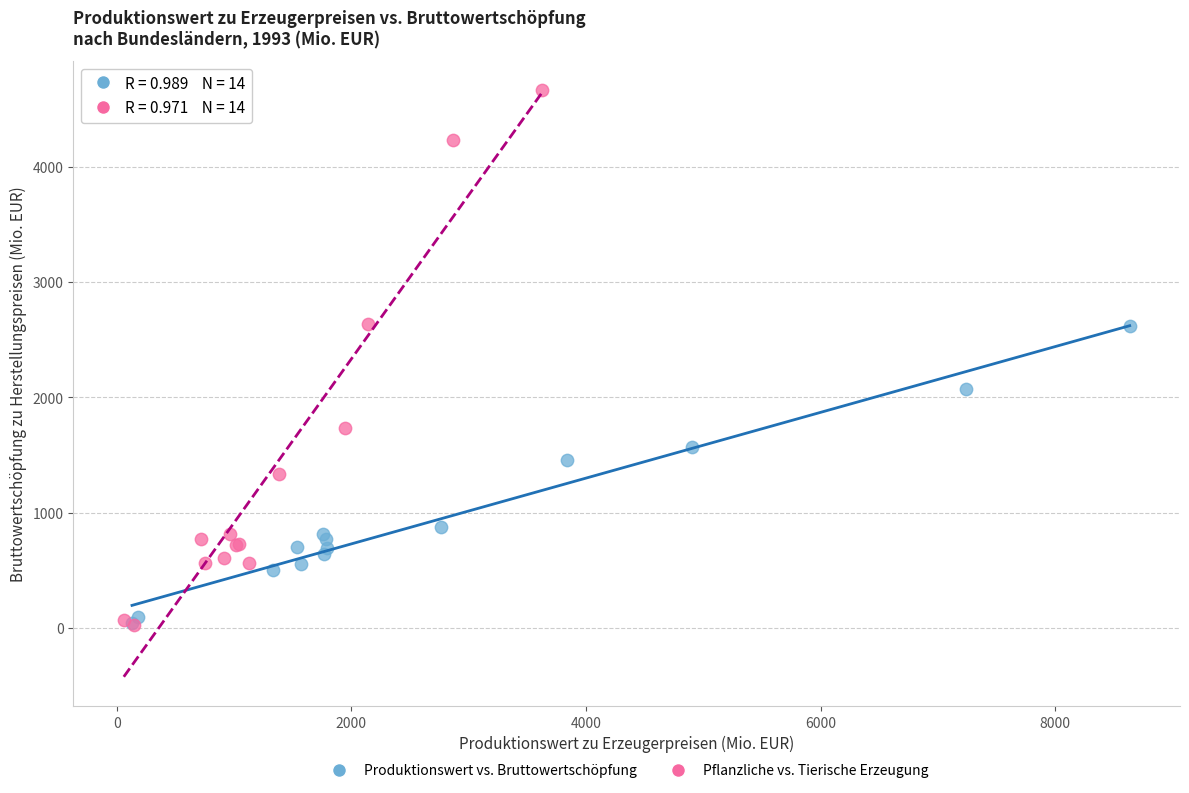

Which series has the widest spread of Y values?

Pflanzliche vs. Tierische Erzeugung